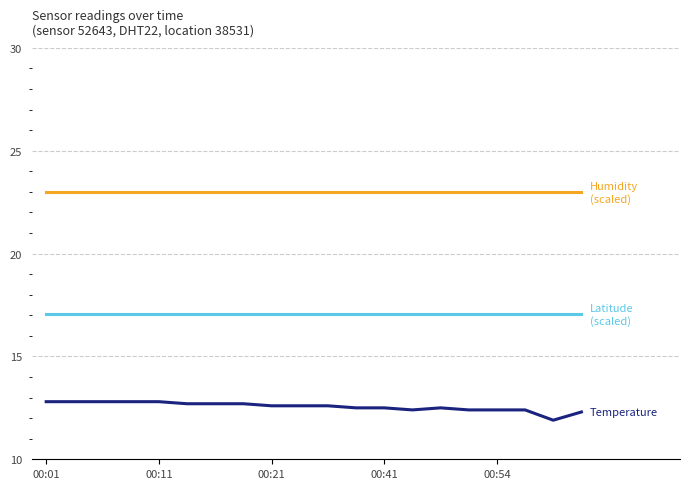

What is the smallest value displayed?

11.9